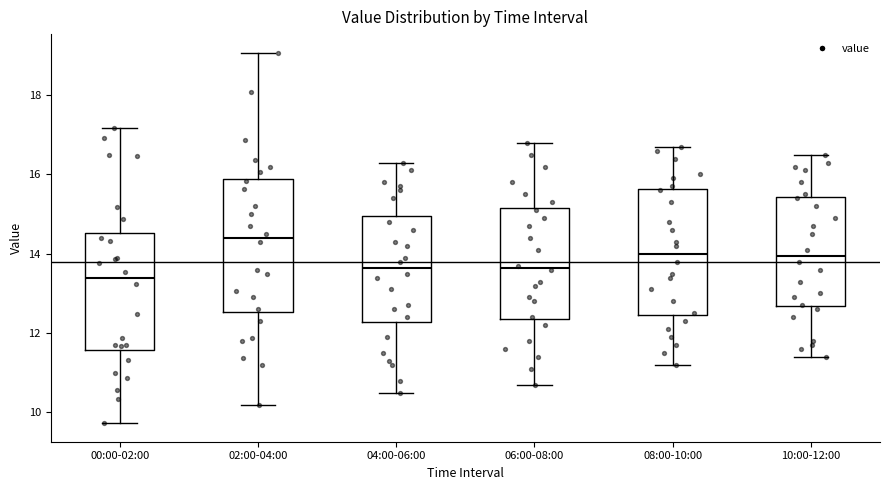

Where does the lower whisker of the box for 10:00-12:00 end on the y-axis? The values are not printed on the chart, so give them approximately, as read against the axis.

11.4